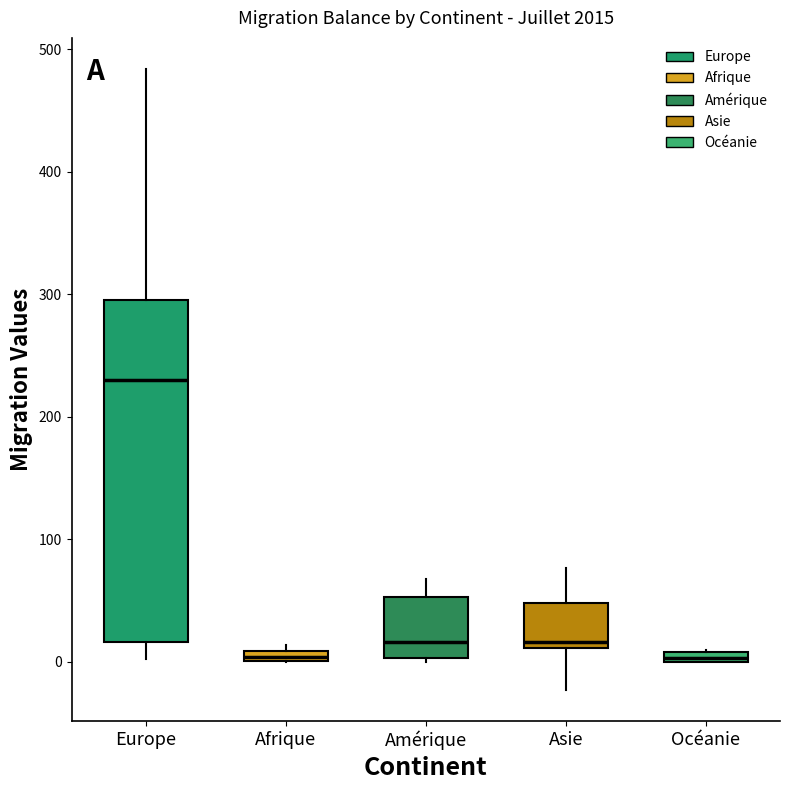

Where is the upper edge of the box for Océanie on the y-axis? The values are not printed on the chart, so give them approximately, as read against the axis.

10